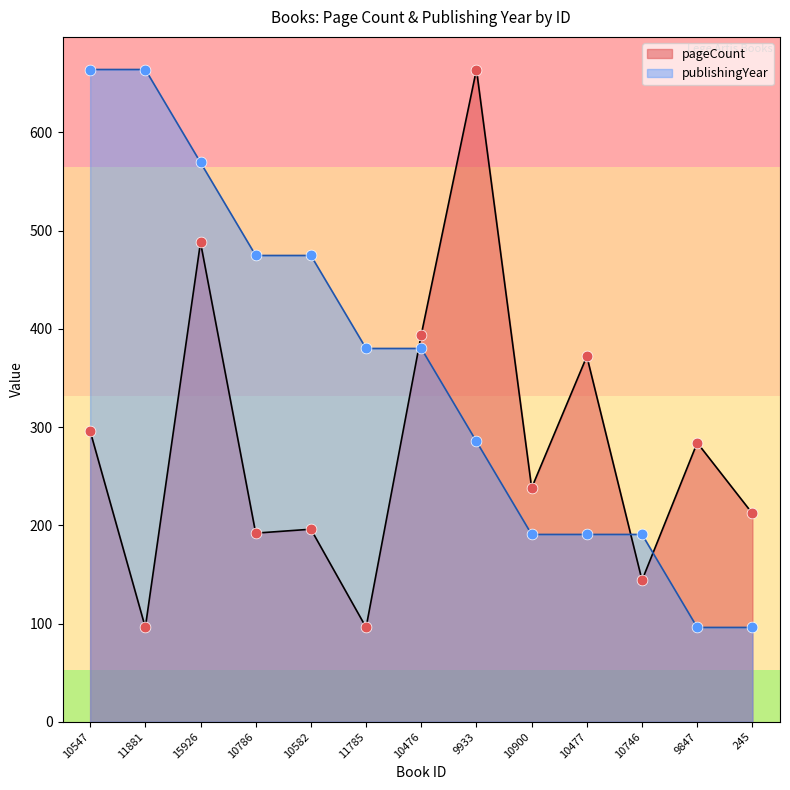

What is the total value across all series at 15926?

1057.3